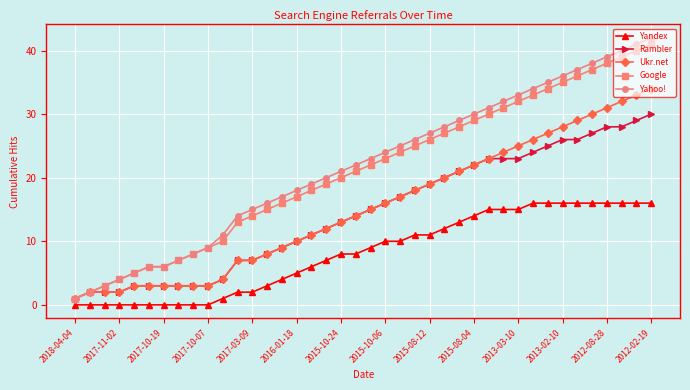

Which series has the widest spread of values?

Yahoo!